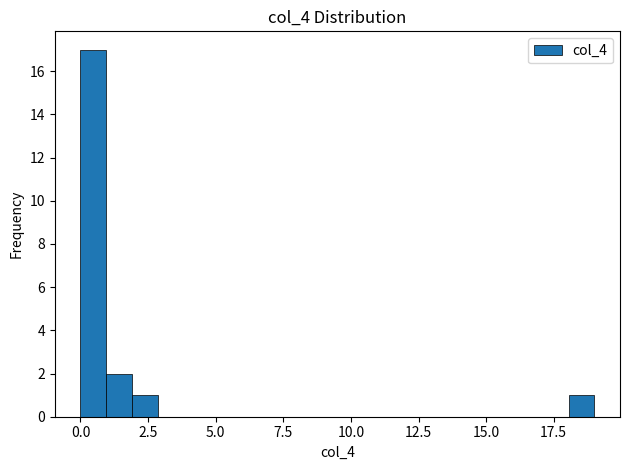

Read against the x-axis, roughly where is the centre of the tallest bar?

0.5